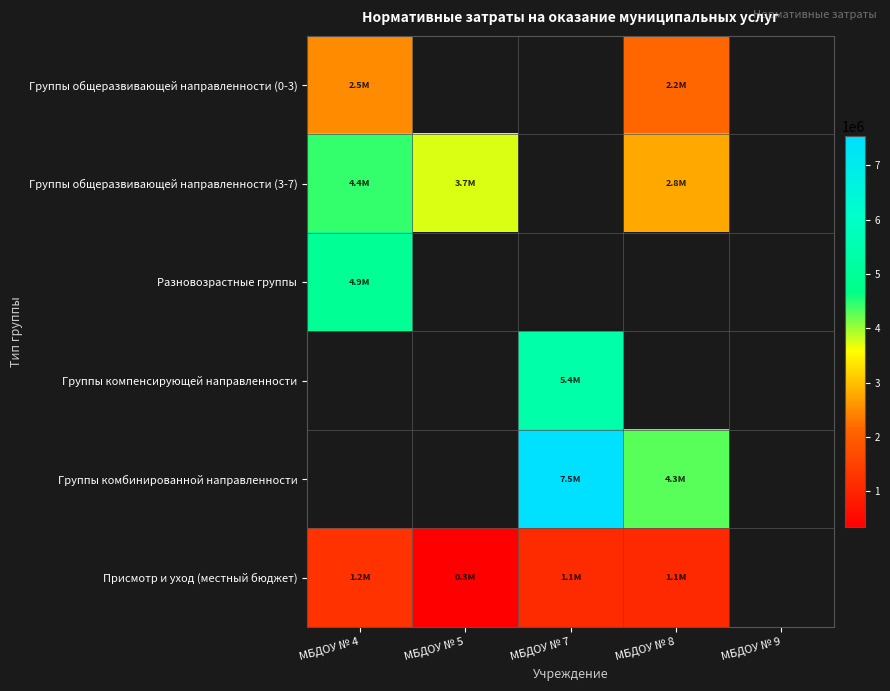

Is the value of Разновозрастные группы at МБДОУ № 8 greater than the value of Группы общеразвивающей направленности (3-7) at МБДОУ № 8?

No